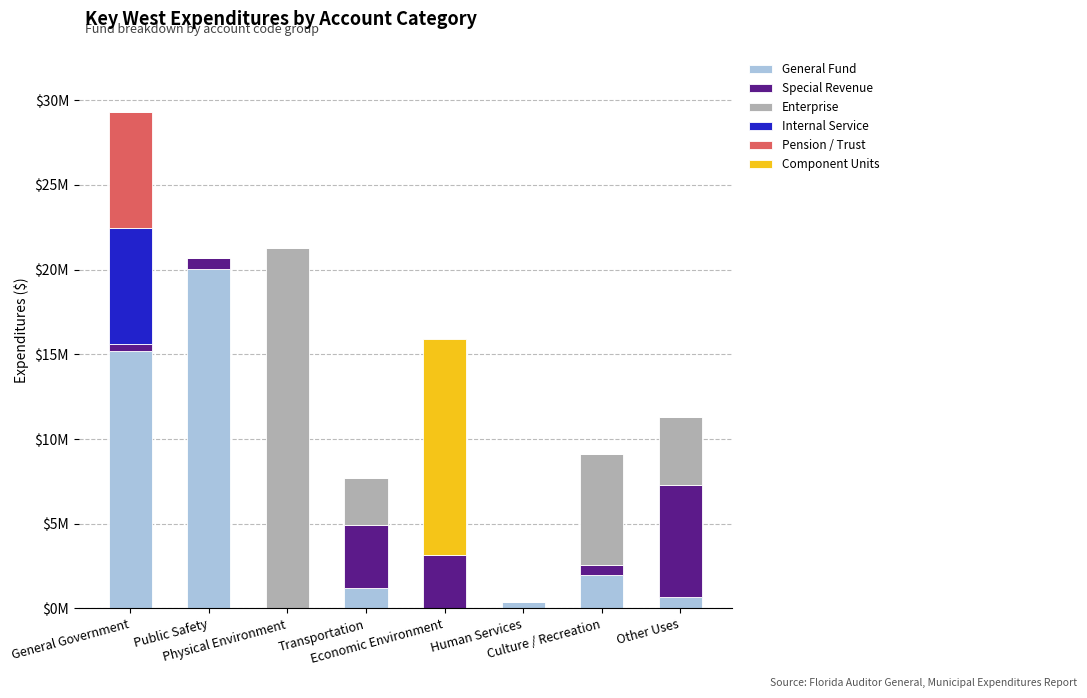

At which category is the sum across all series the highest?

General Government